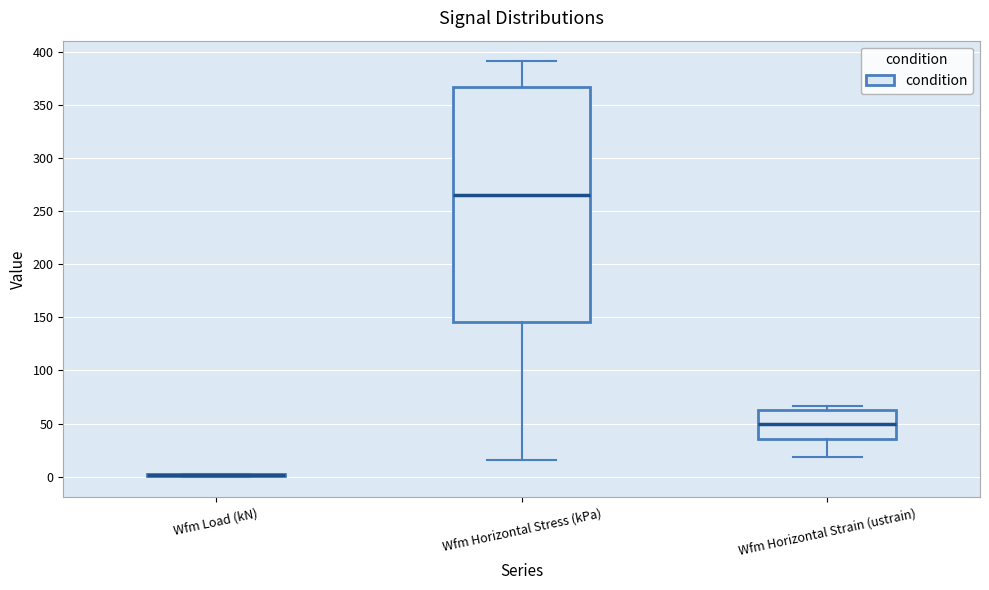

Comparing the boxes themselves (not the whiskers), which one is the tallest?

Wfm Horizontal Stress (kPa)